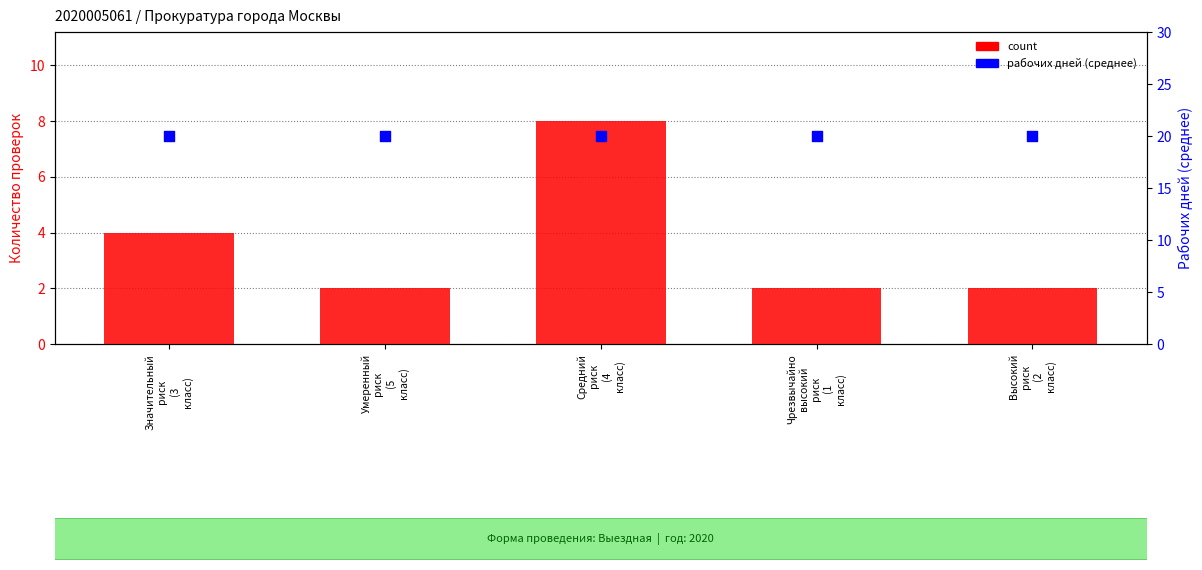

At how many categories does at least one series exceed 17?

5